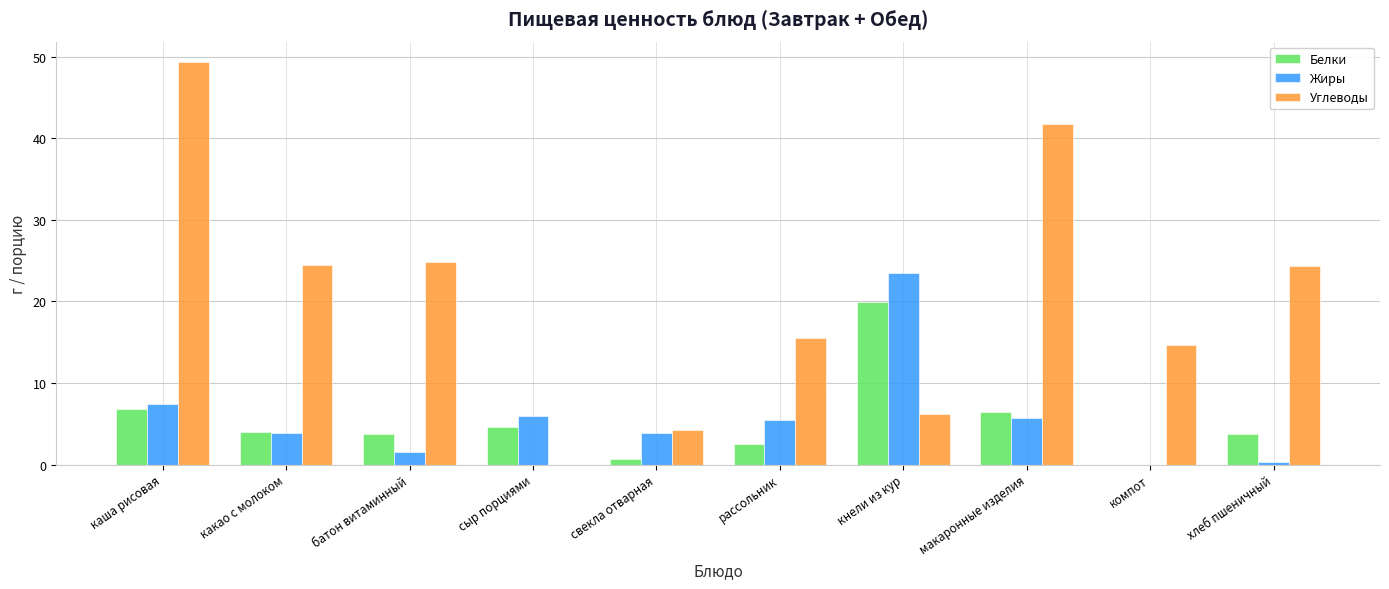

What value does the Жиры series have at макаронные изделия?

5.7